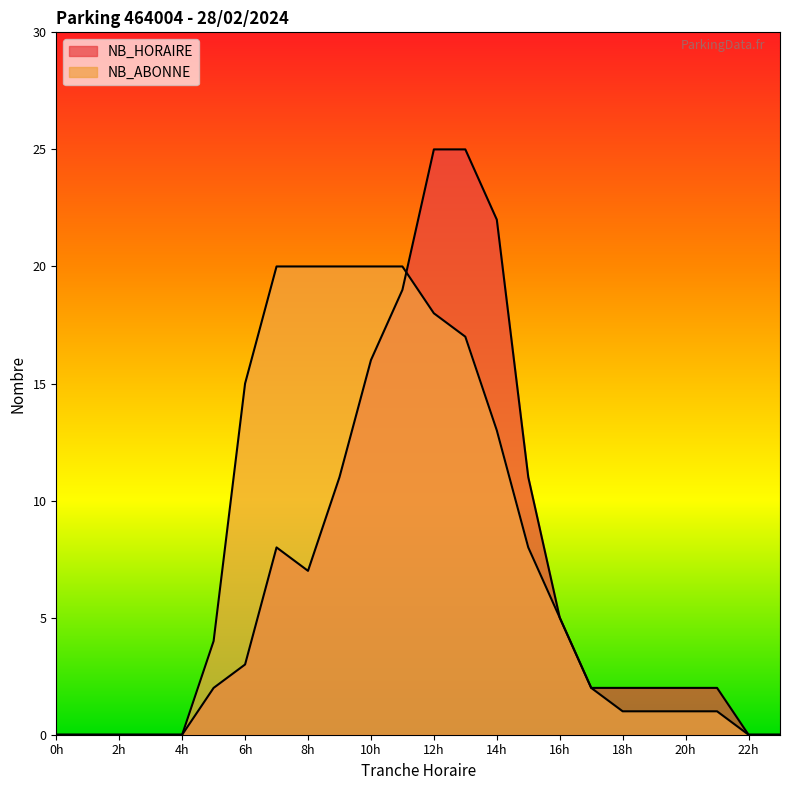

Where does the NB_ABONNE series first go above 4?

6h